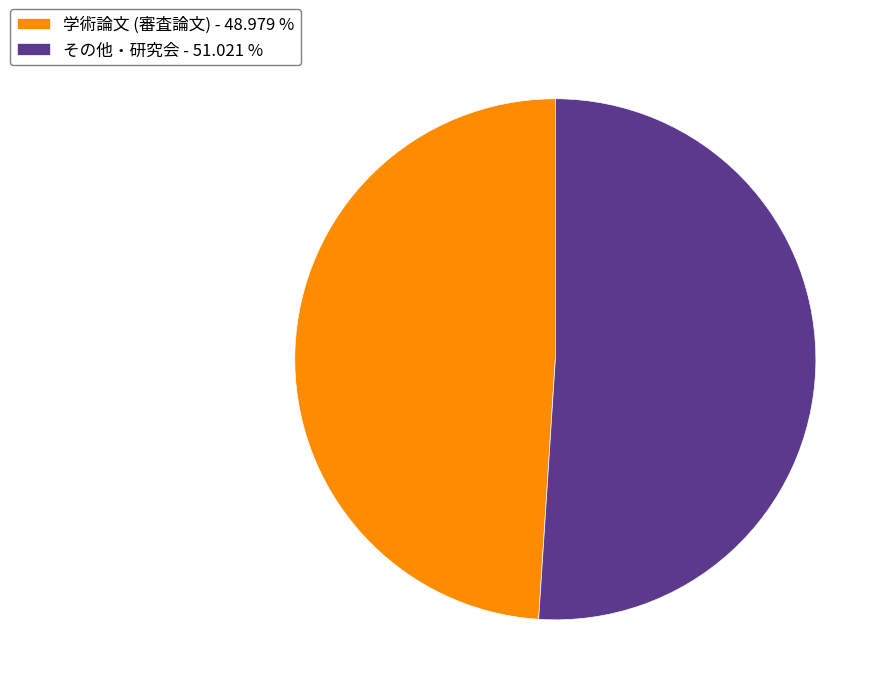

Is it true that 学術論文 (審査論文) is 63% of the pie?

False